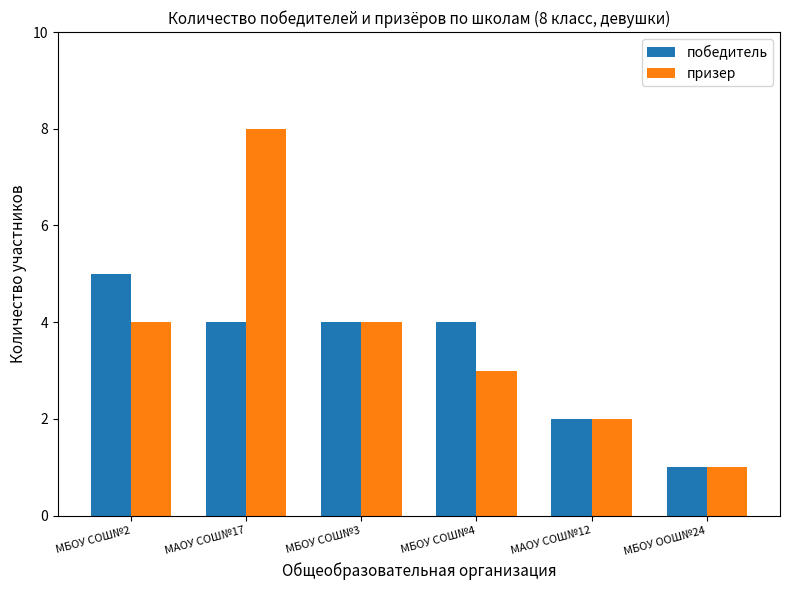

What is the average value of the победитель series?

3